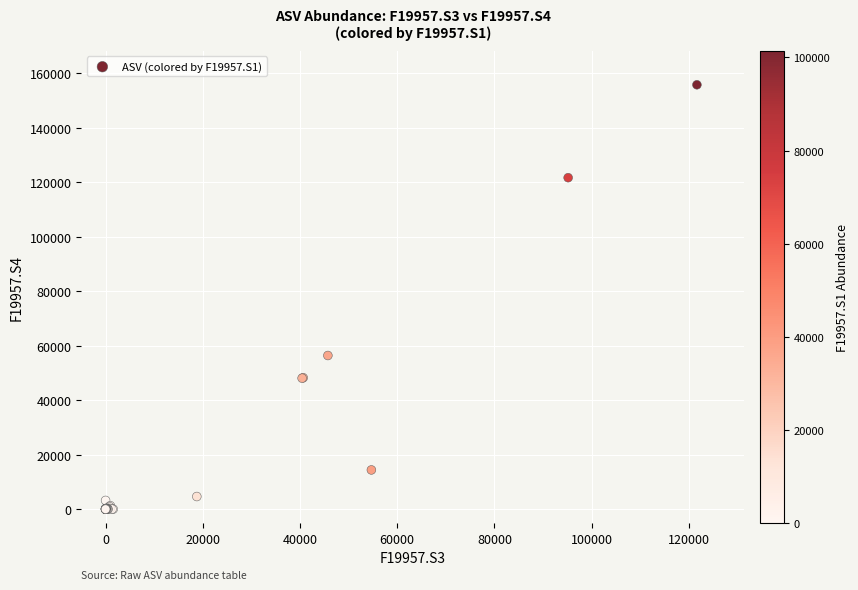

What Y value in the scatter plot is closest to 77921?

56432